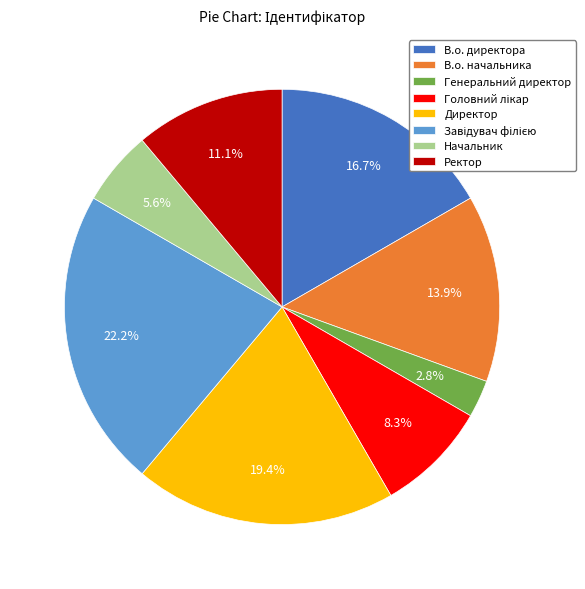

Is Директор the majority of the pie?

No